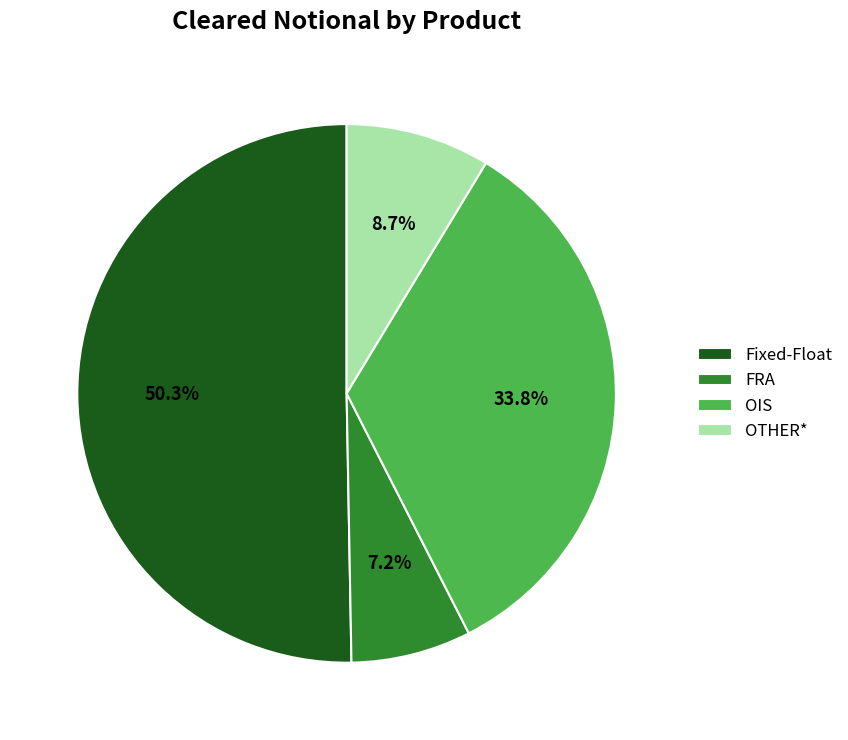

Rank the categories by value from highest to lowest.

Fixed-Float, OIS, OTHER*, FRA